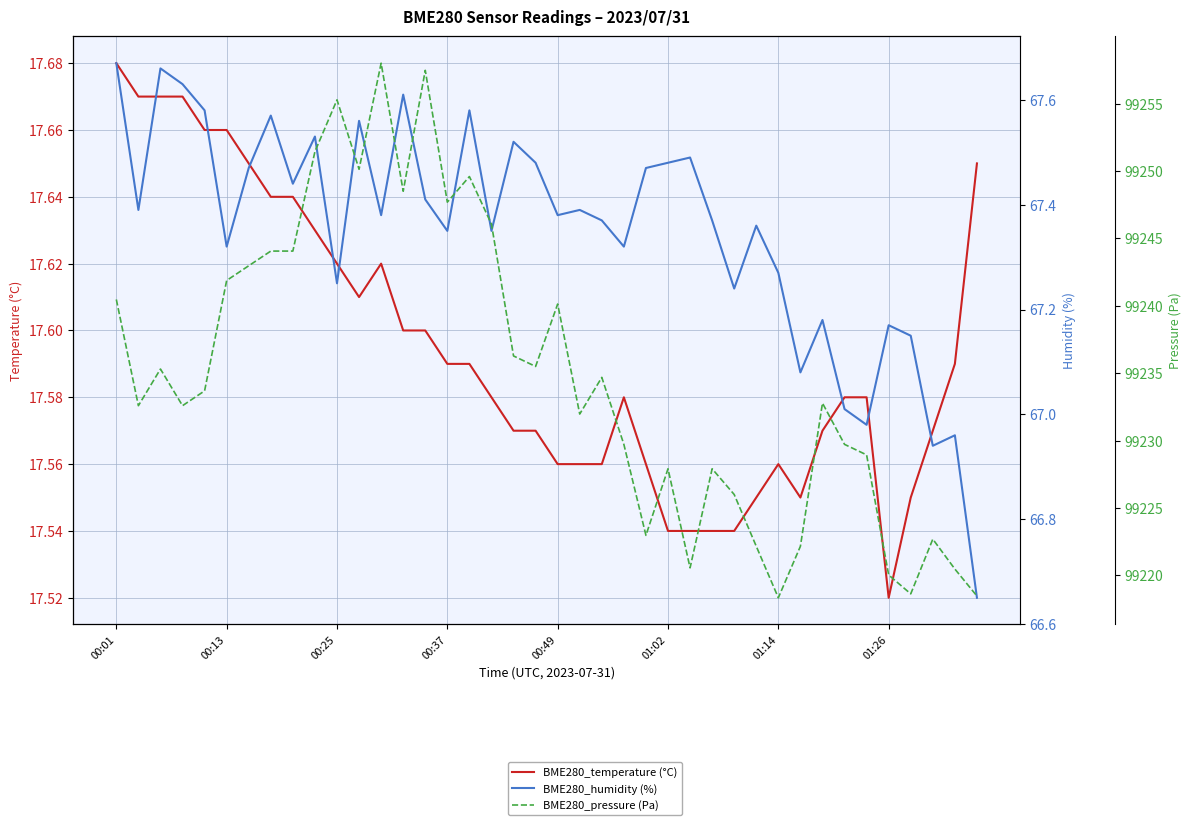

True or false: BME280_pressure (Pa) and BME280_temperature (°C) intersect in this chart.

False